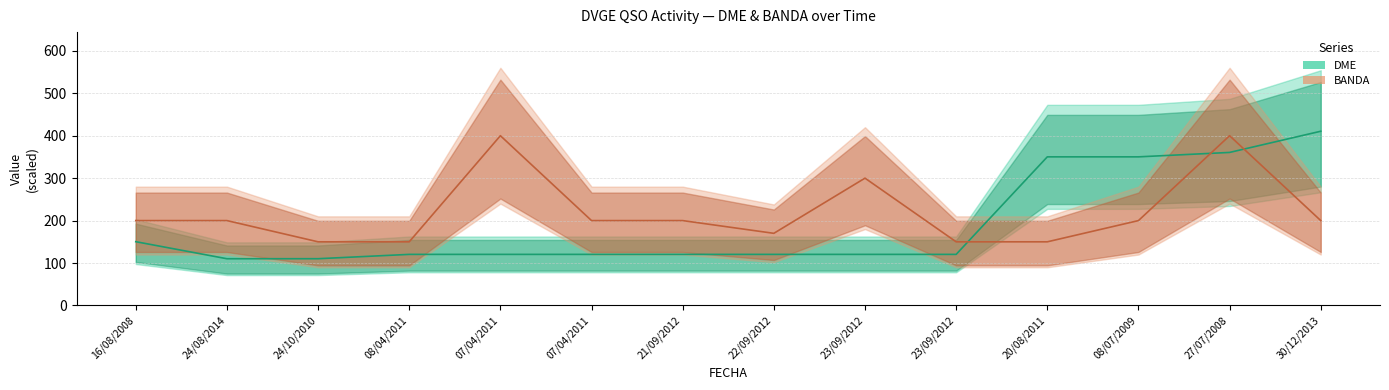

At which category does BANDA reach its first local peak?

07/04/2011